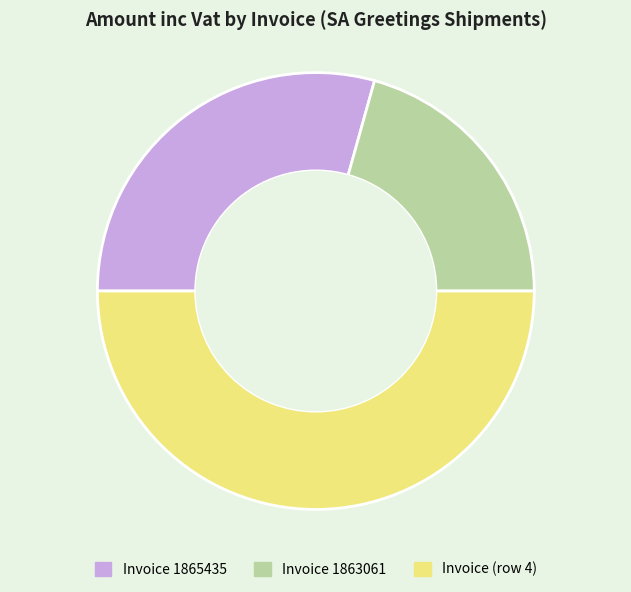

Does Invoice 1865435 account for over 50% of the chart?

No